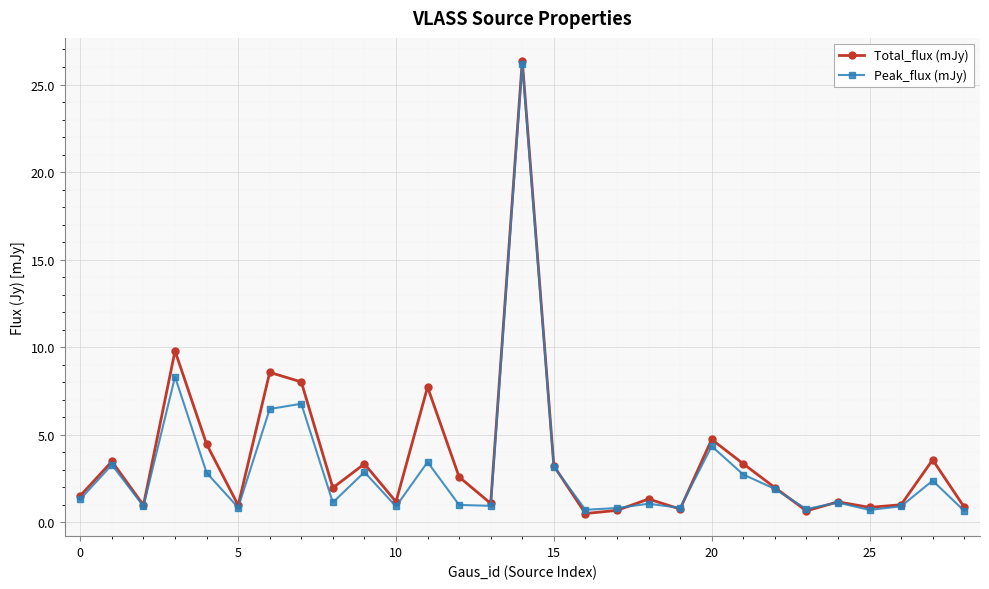

What is the smallest value displayed?

0.5